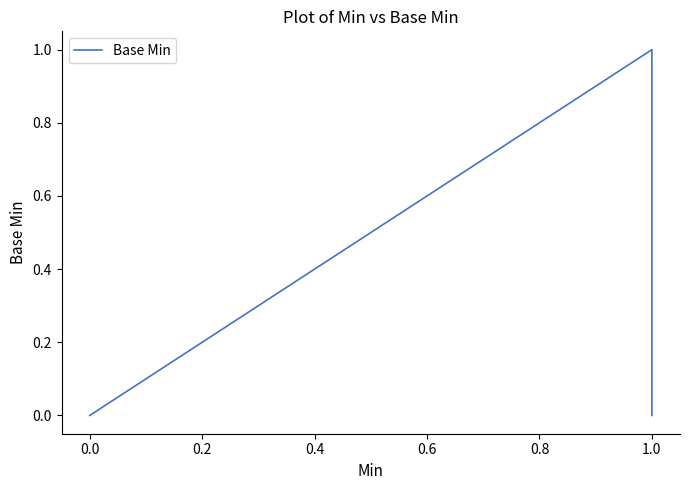

How many values exceed 0?

1